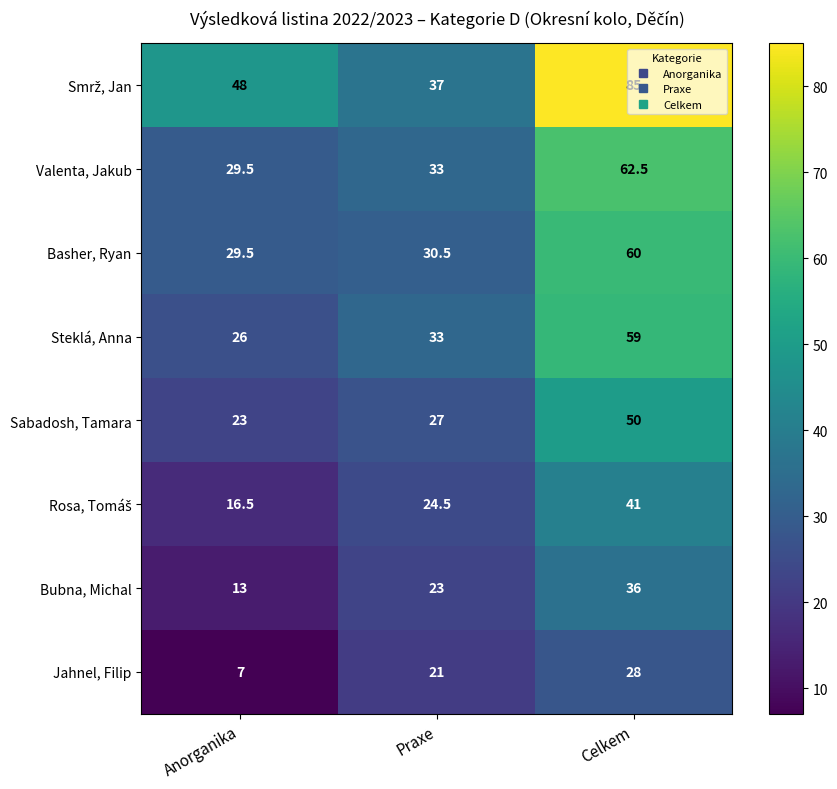

What is the greatest value displayed?

85.0